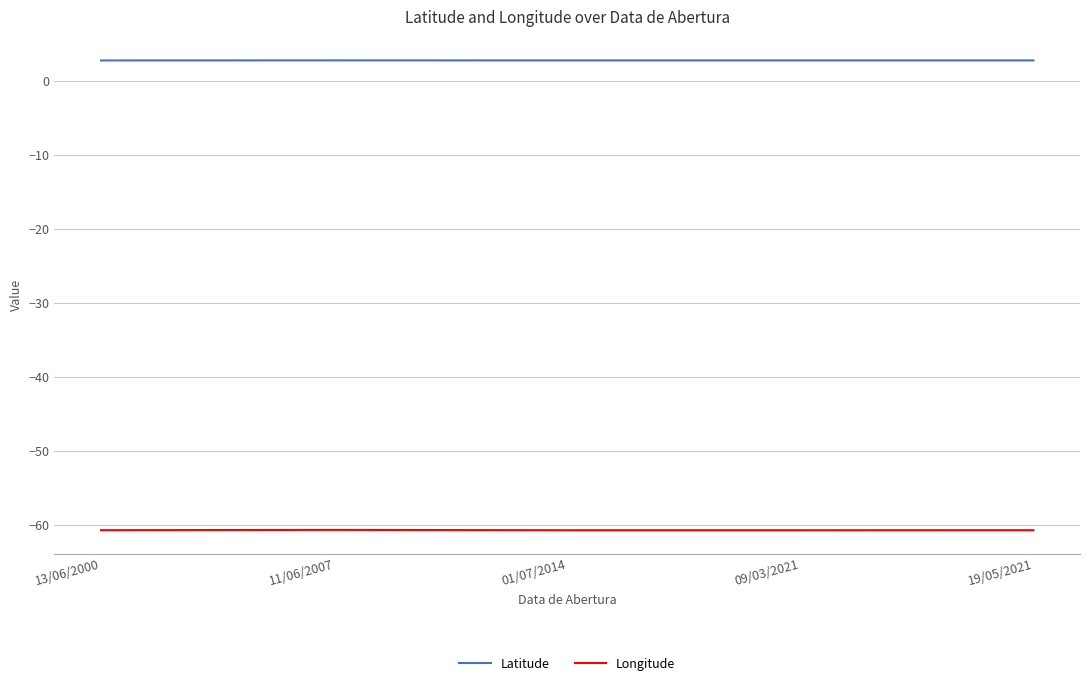

What is the spread (max minus min) of values at 09/03/2021?

63.5